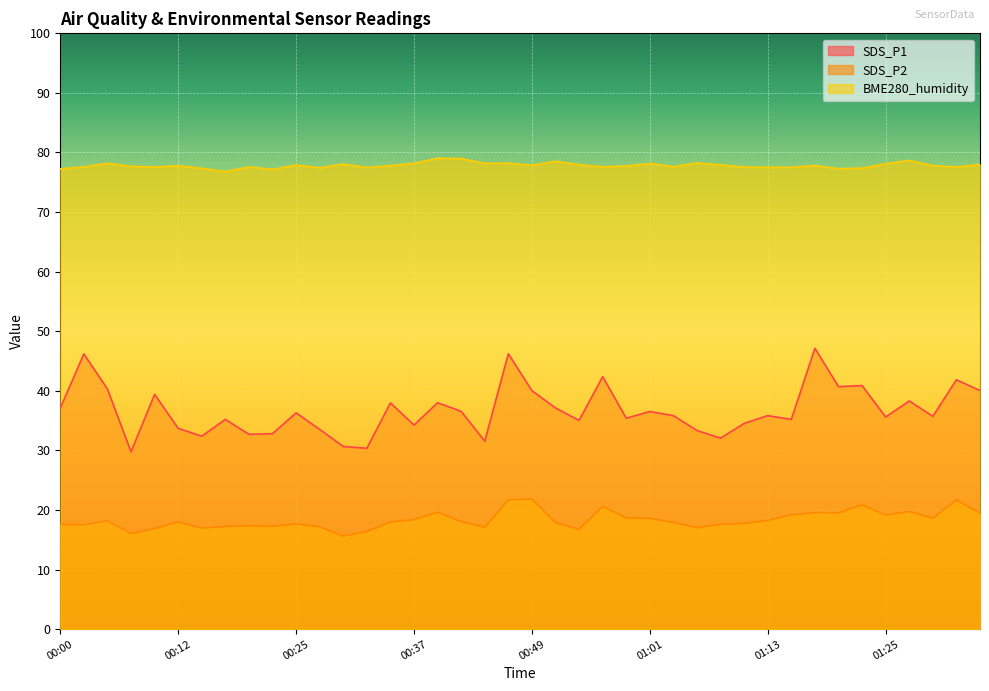

Is the value of SDS_P2 at 00:20 greater than the value of SDS_P1 at 00:56?

No